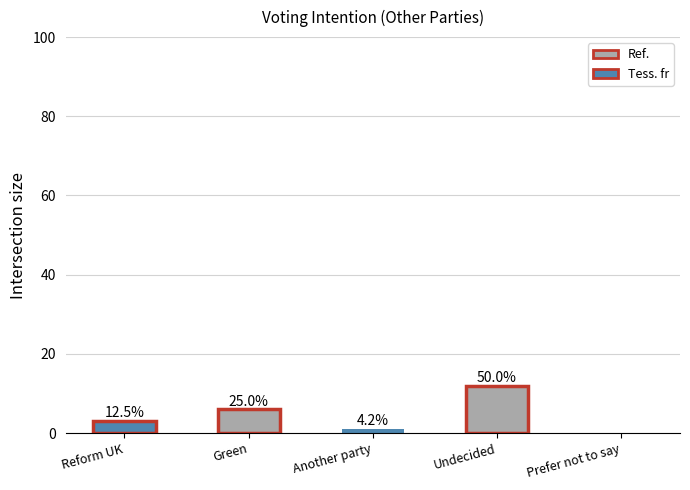

At which label does the data first exceed 3?

Green